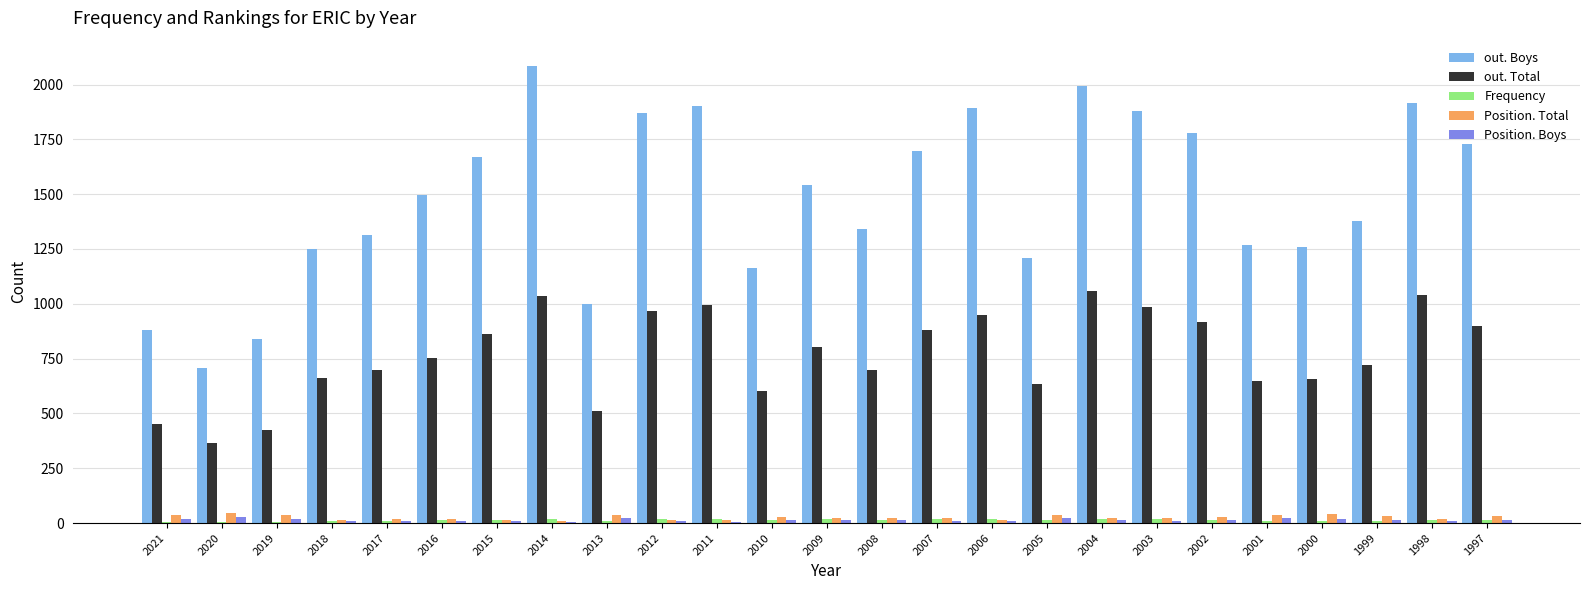

What is the maximum value shown in the chart?

2083